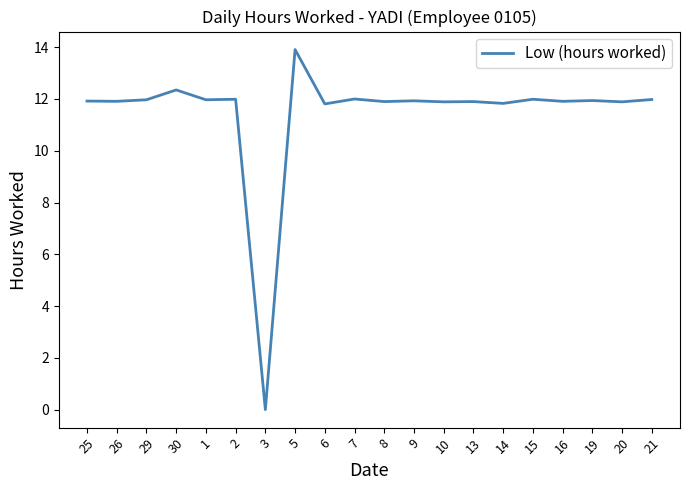

Where does the data first go above 11?

25